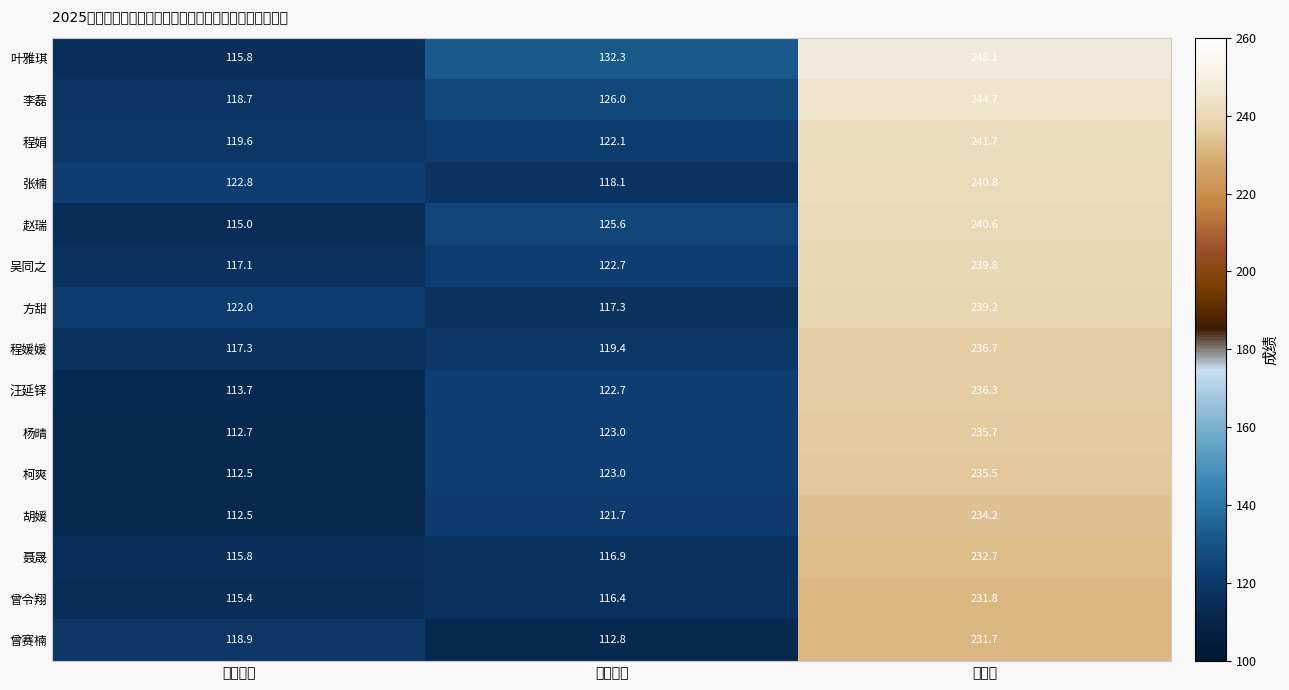

Which series changed the most between 职业测验 and 总成绩?

张楠